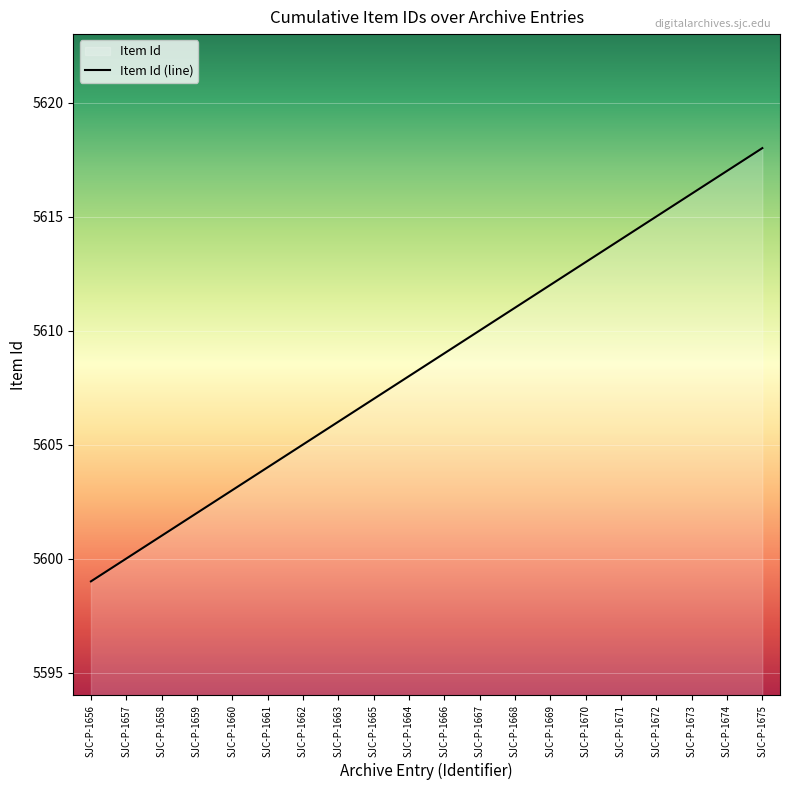

Reading left to right, extract all data points from this chart.

SJC-P-1656=5599	SJC-P-1657=5600	SJC-P-1658=5601	SJC-P-1659=5602	SJC-P-1660=5603	SJC-P-1661=5604	SJC-P-1662=5605	SJC-P-1663=5606	SJC-P-1665=5607	SJC-P-1664=5608	SJC-P-1666=5609	SJC-P-1667=5610	SJC-P-1668=5611	SJC-P-1669=5612	SJC-P-1670=5613	SJC-P-1671=5614	SJC-P-1672=5615	SJC-P-1673=5616	SJC-P-1674=5617	SJC-P-1675=5618